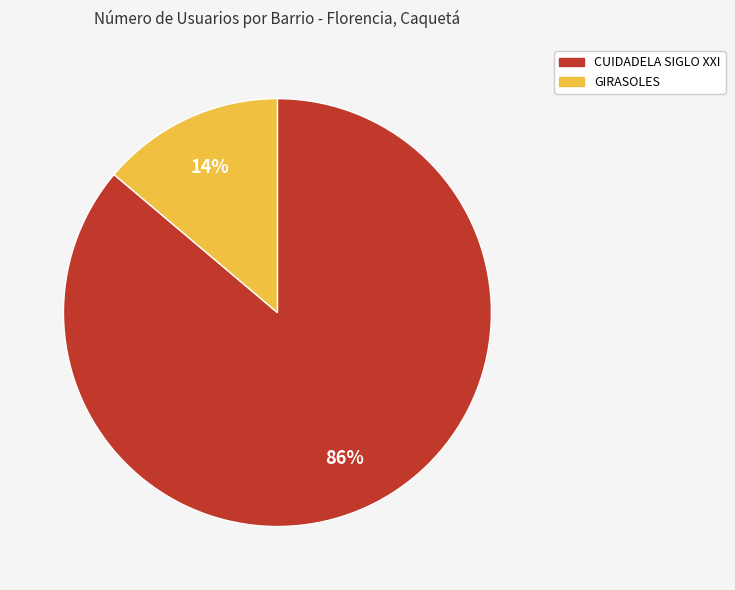

Is there a majority slice in this chart?

Yes